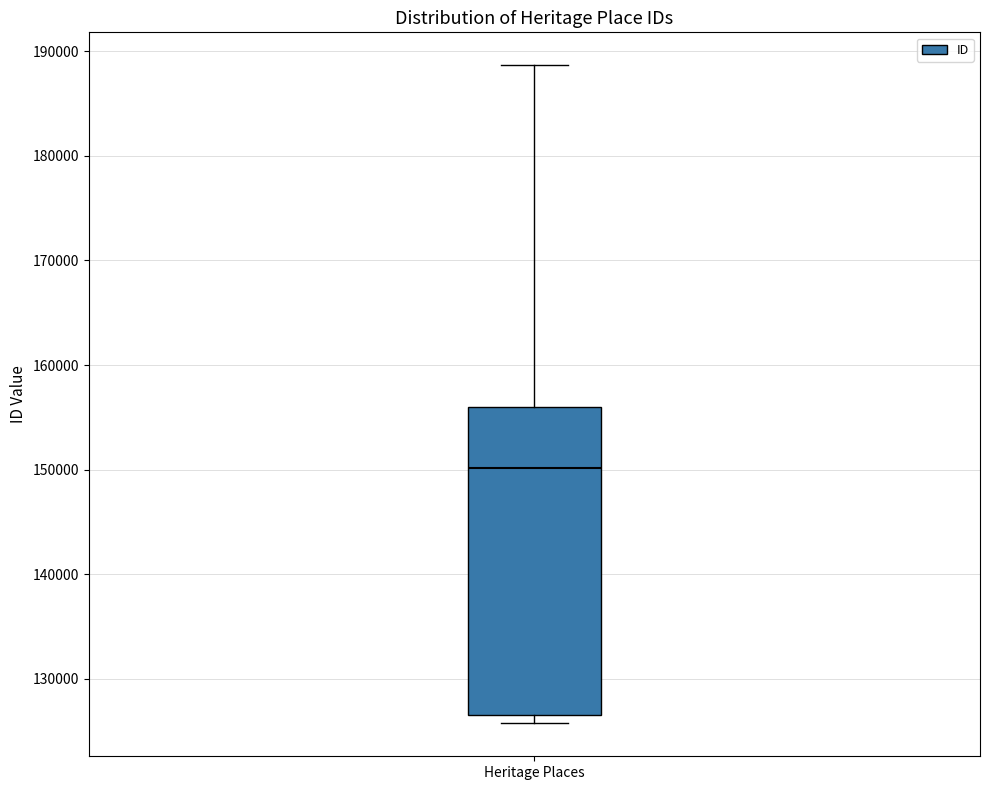

Transcribe this box plot: give where the median line is, the range the box spans, and where the two whiskers end, as read against the y-axis. The values are not printed on the chart, so give them approximately, as read against the axis.

median 150000, box 127000 to 156000, whiskers 126000 to 189000